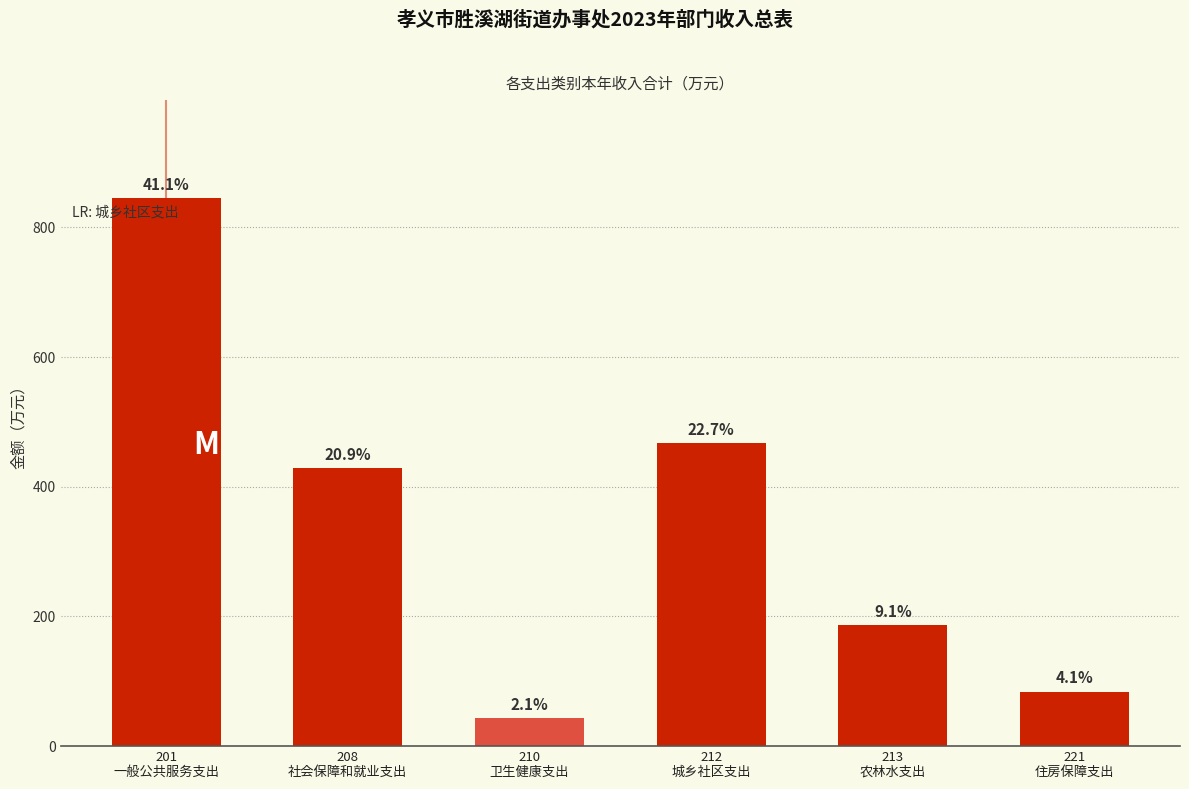

Are the bars horizontal?

No